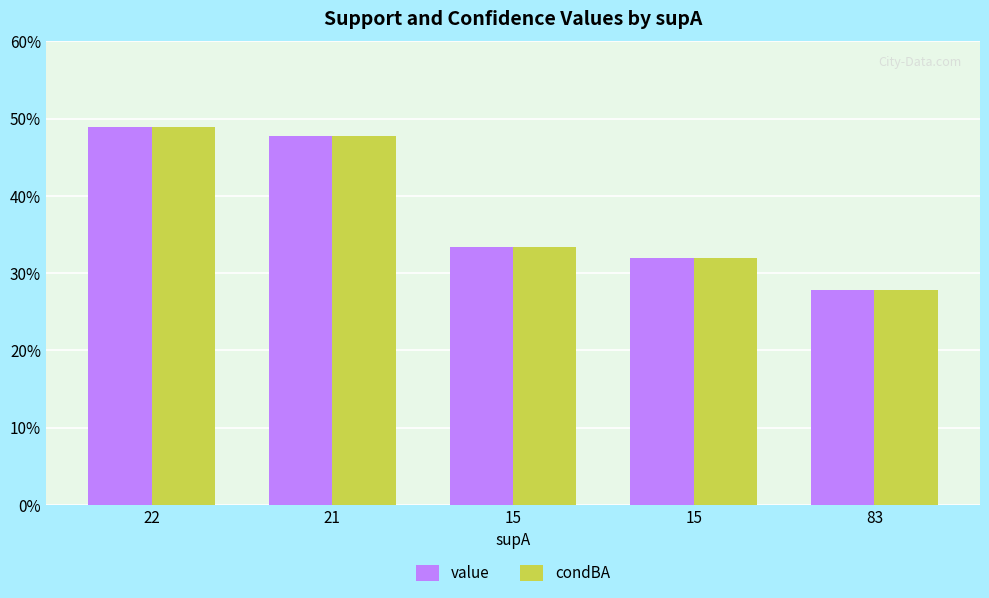

At how many categories does at least one series exceed 0?

5